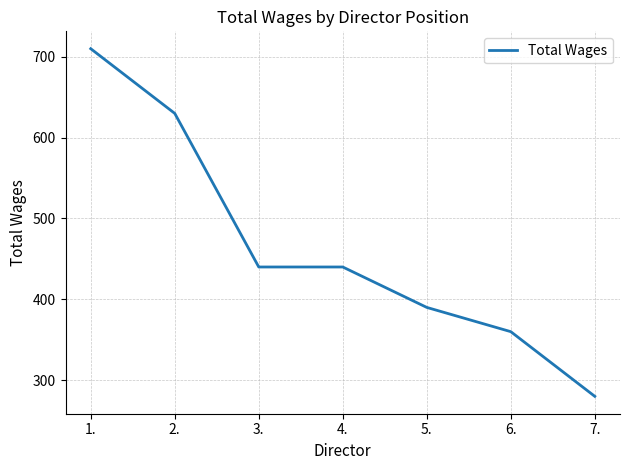

What is the difference between the maximum and minimum values?

430